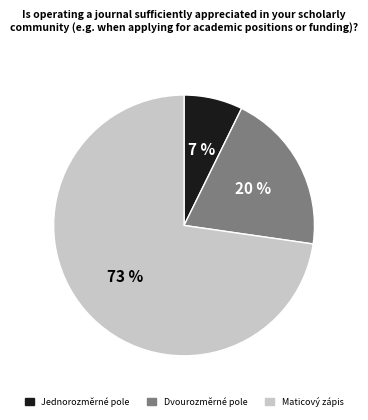

Is there any slice that represents more than half of the pie?

Yes